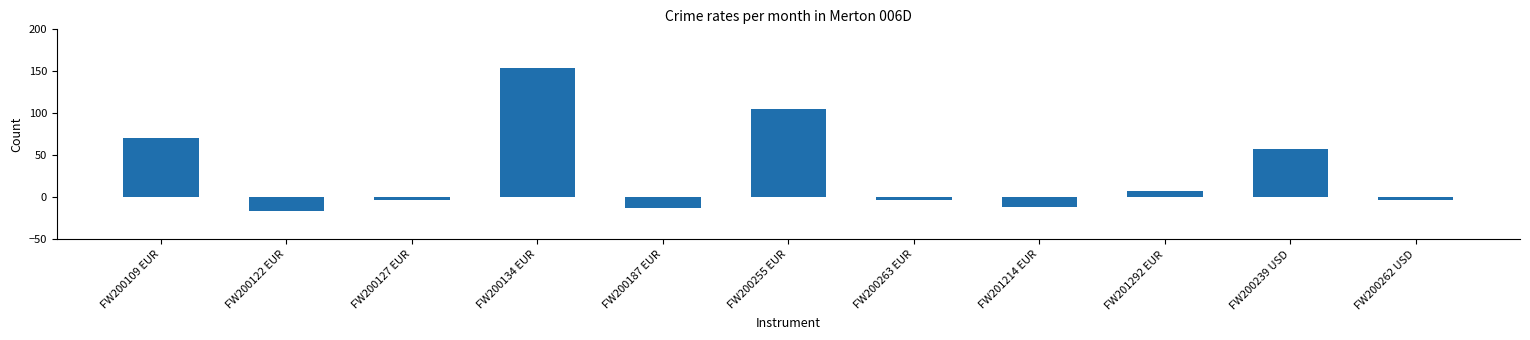

What is the change in value from FW200263 EUR to FW201214 EUR?

-8